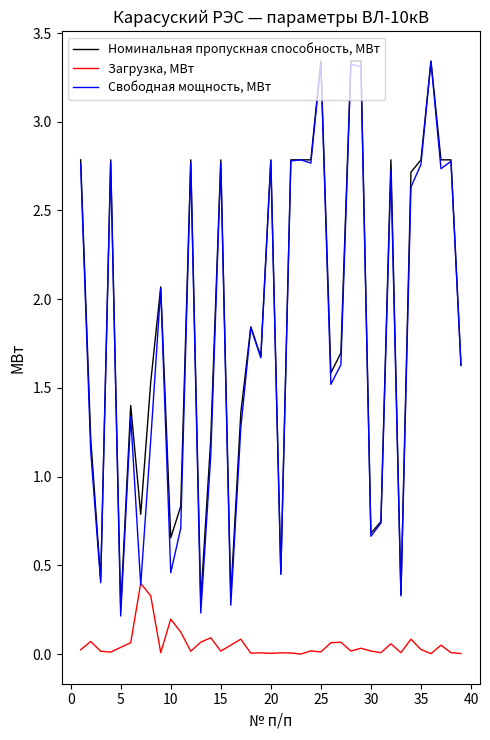

True or false: Номинальная пропускная способность, МВт and Загрузка, МВт cross at least once.

False